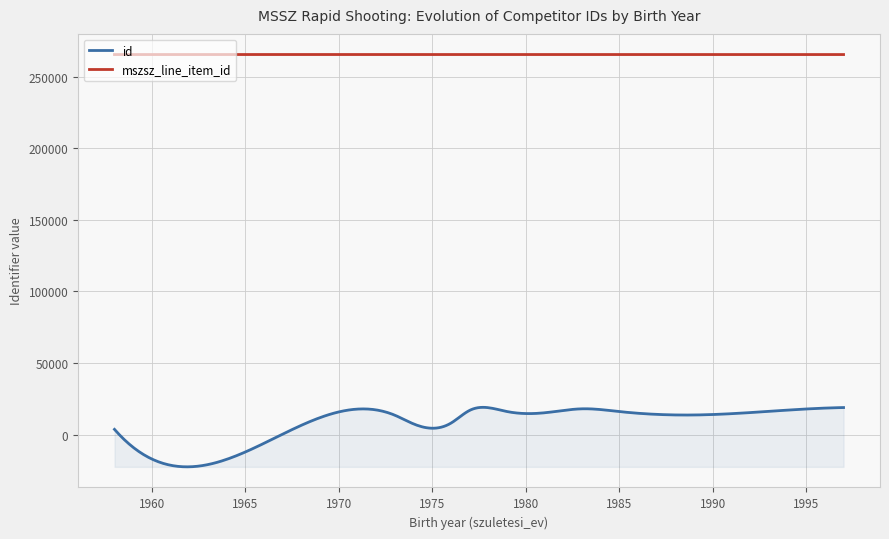

The value of id at 1977 is 29604. True or false?

False